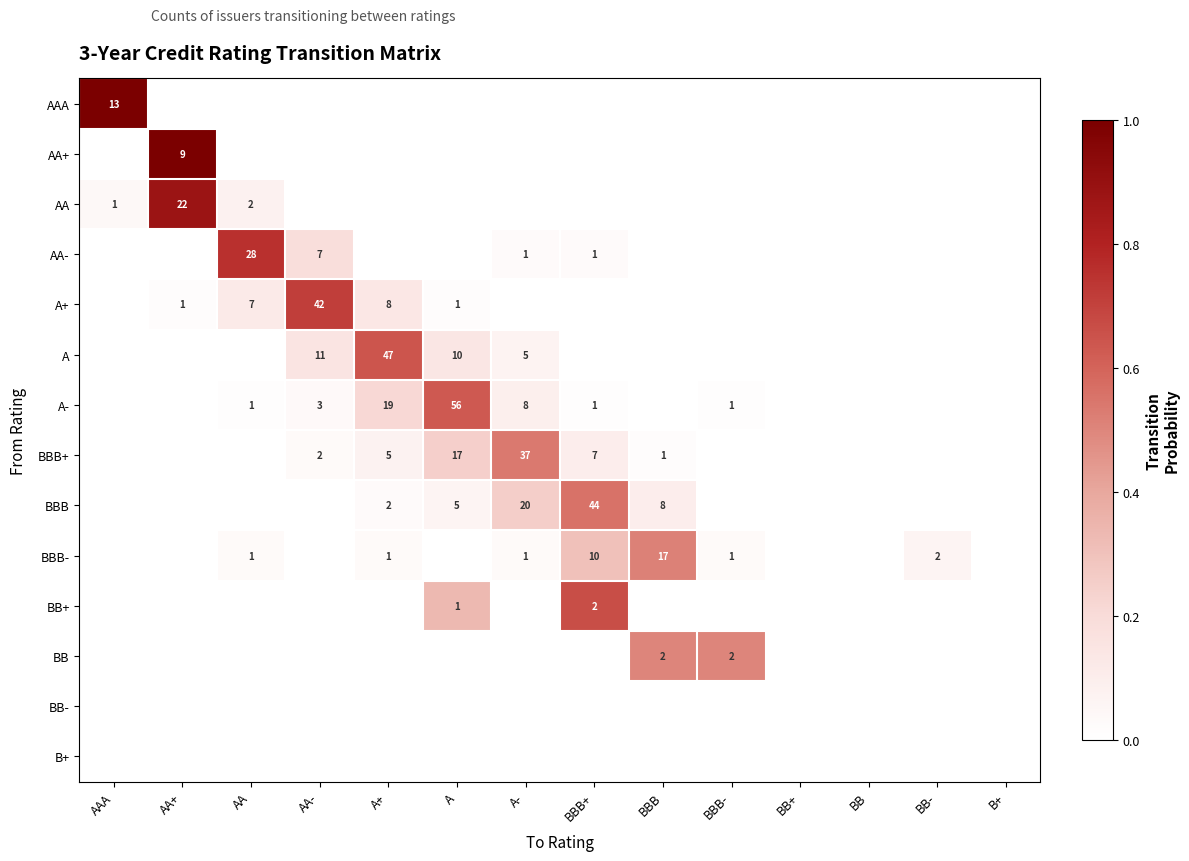

The BBB+ series shows 1 at A+. True or false?

False